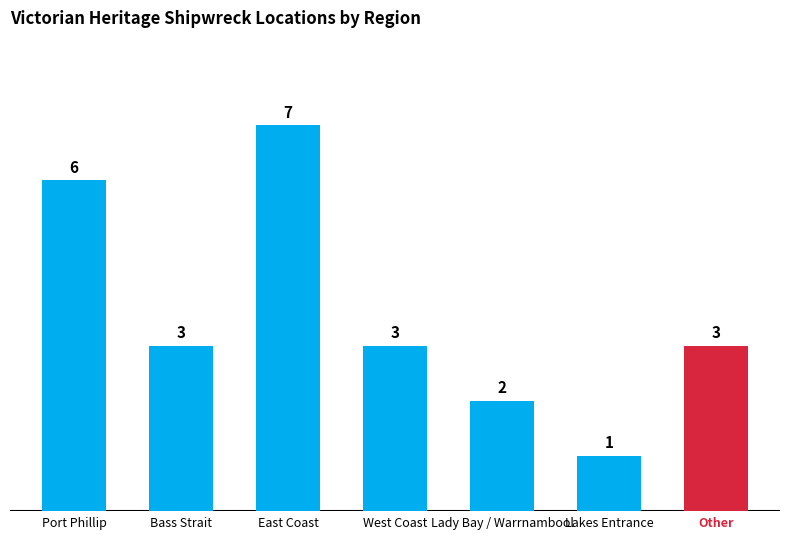

Does the chart contain stacked bars?

No